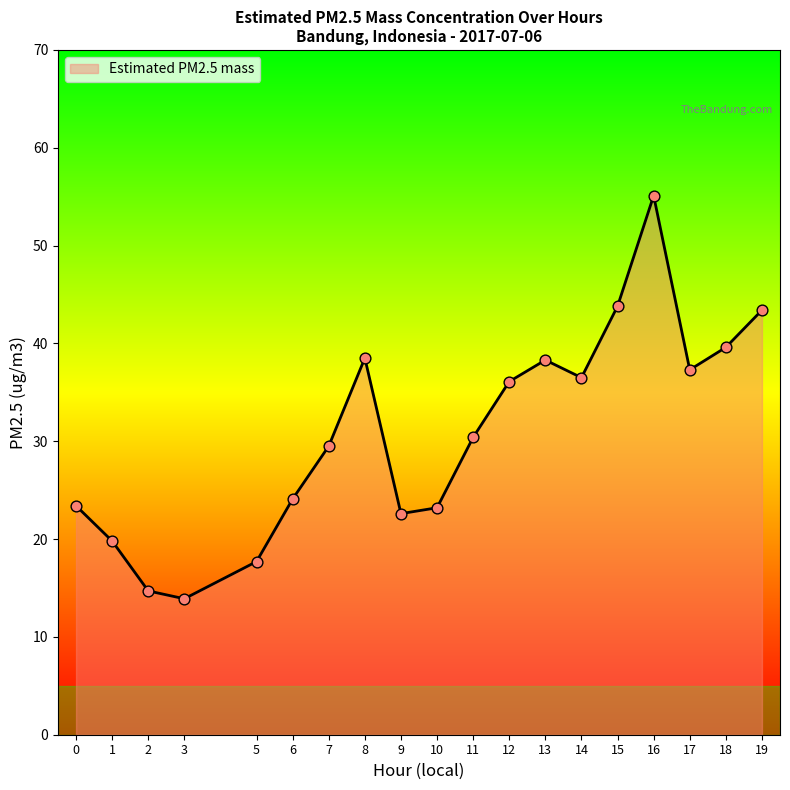

What is the ratio of the value at 2 to the value at 19?

0.3